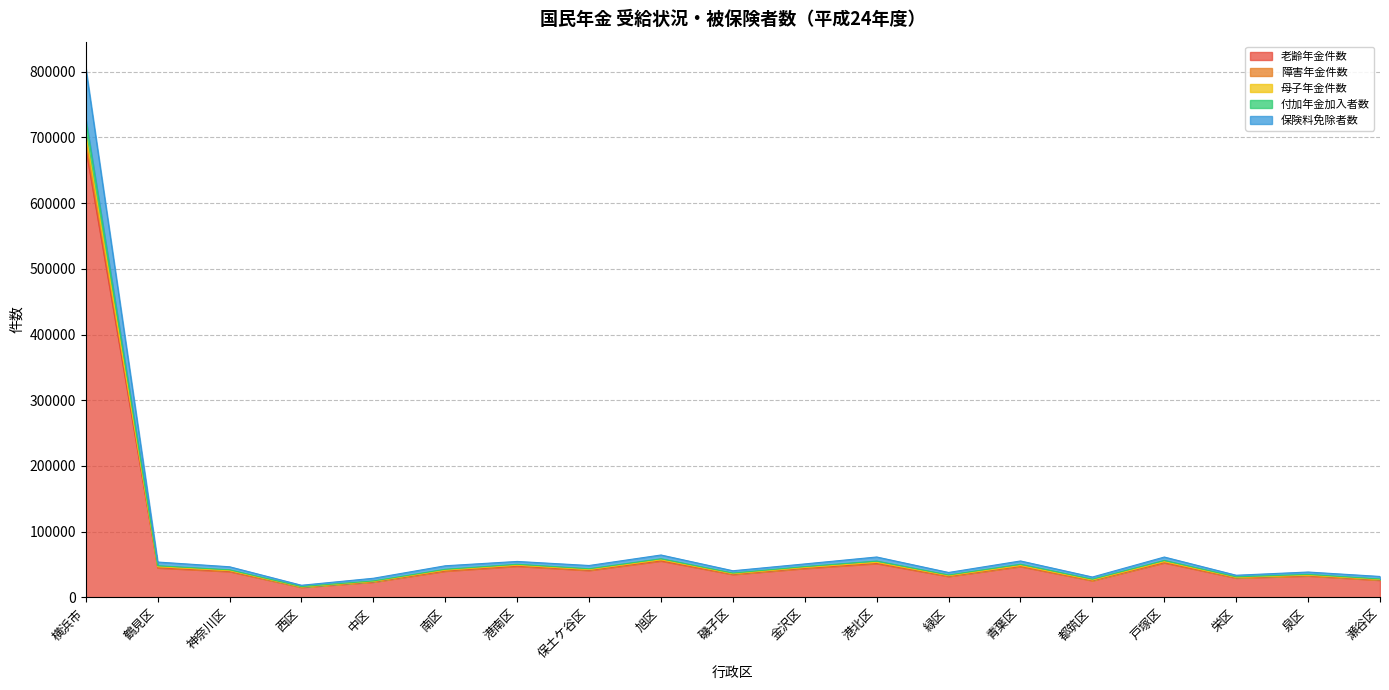

True or false: 障害年金件数 and 付加年金加入者数 cross at least once.

False